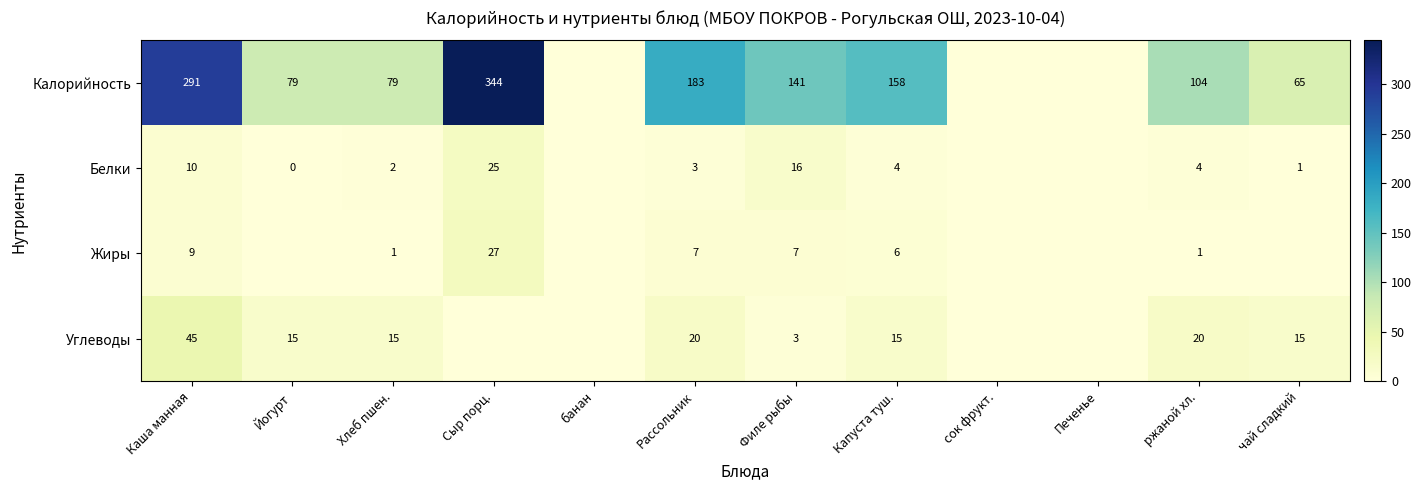

What is the total value across all series at Каша манная?

355